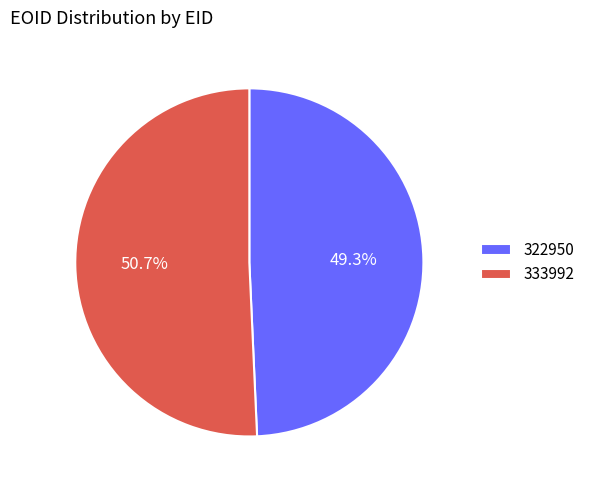

How many segments does this pie chart have?

2